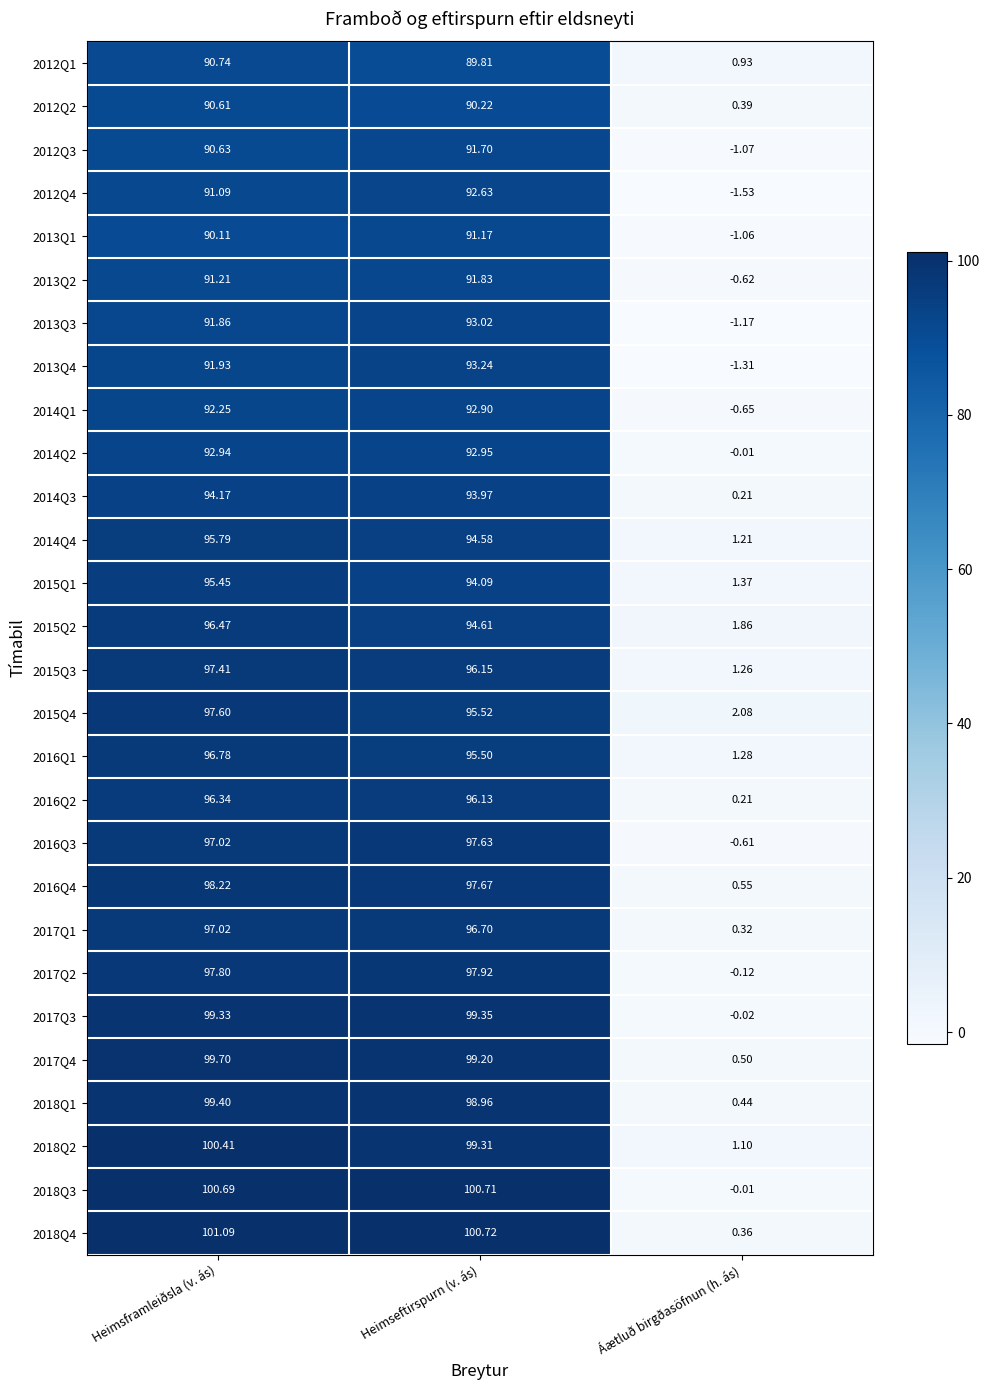

What is the greatest value displayed?

101.1